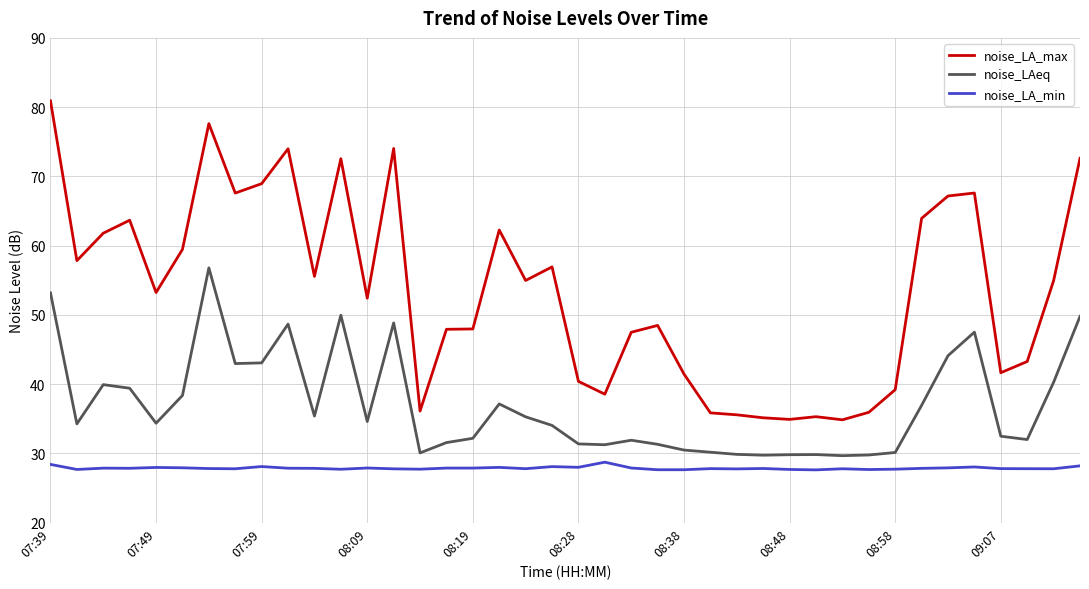

True or false: noise_LA_max has more than 1 interior local peaks.

True